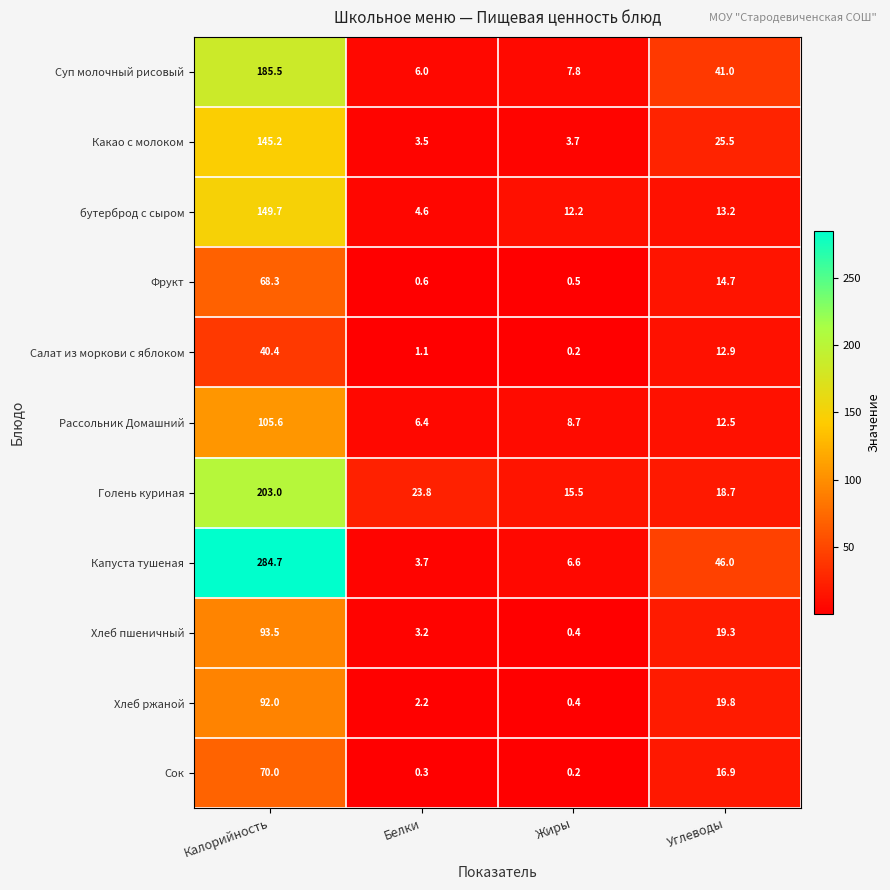

Which series has the largest total across all categories?

Капуста тушеная